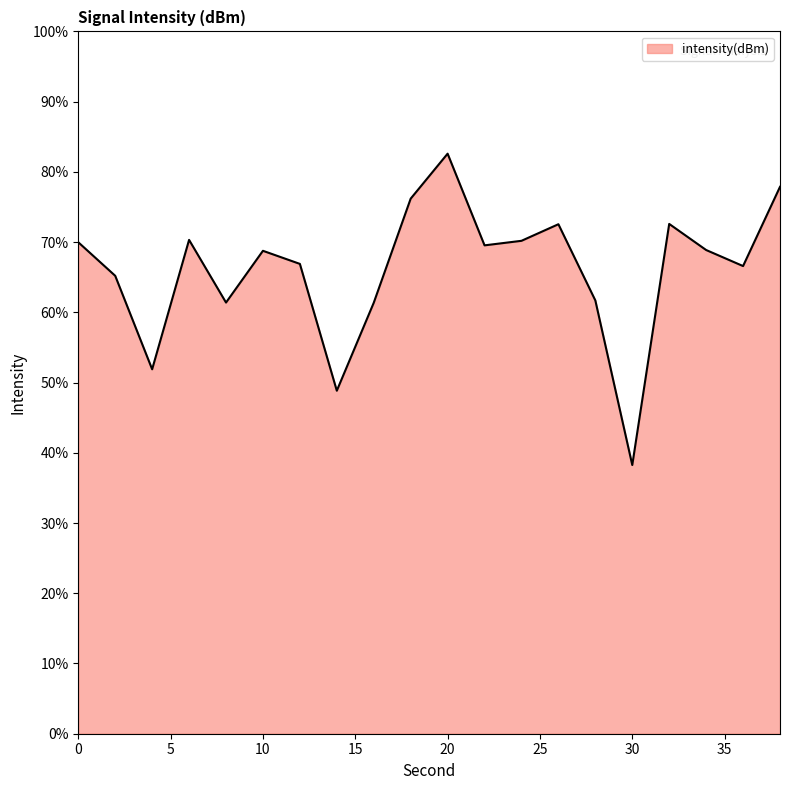

What is the difference between the maximum and minimum values?

44.3